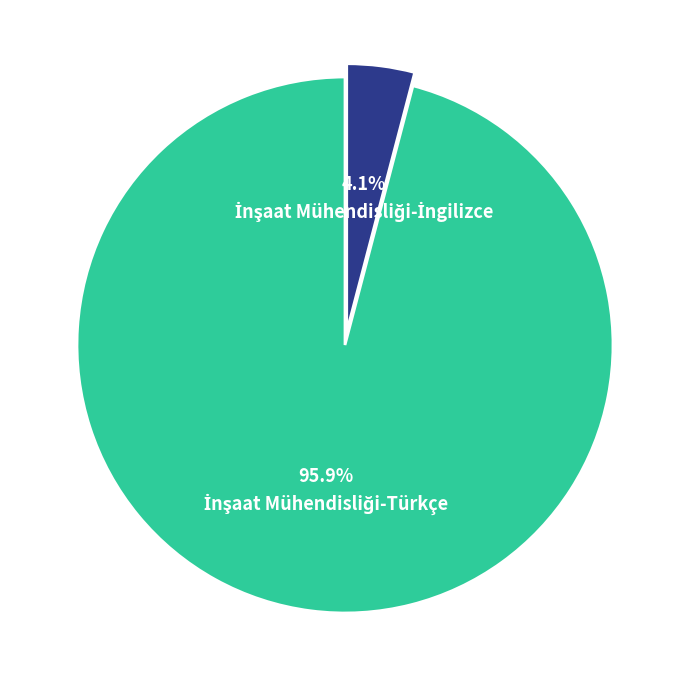

Does any single category account for the majority?

Yes